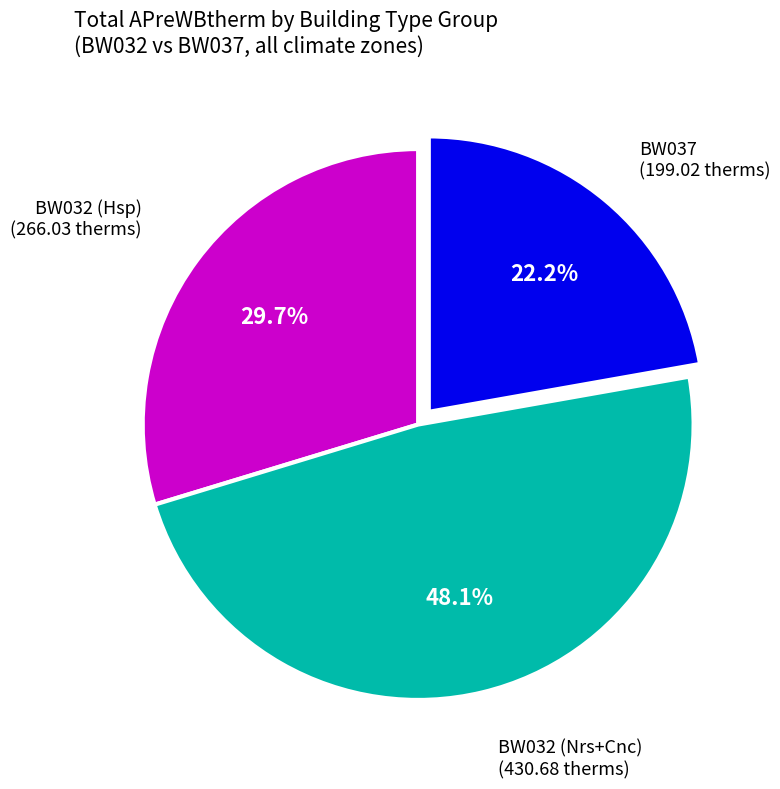

Does any single category account for the majority?

No